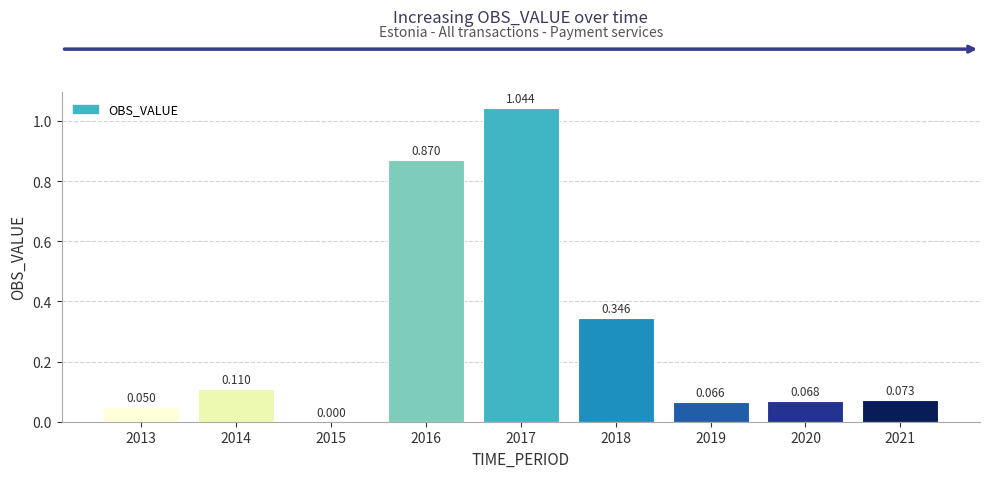

What is the difference between the values at 2017 and 2021?

1.0